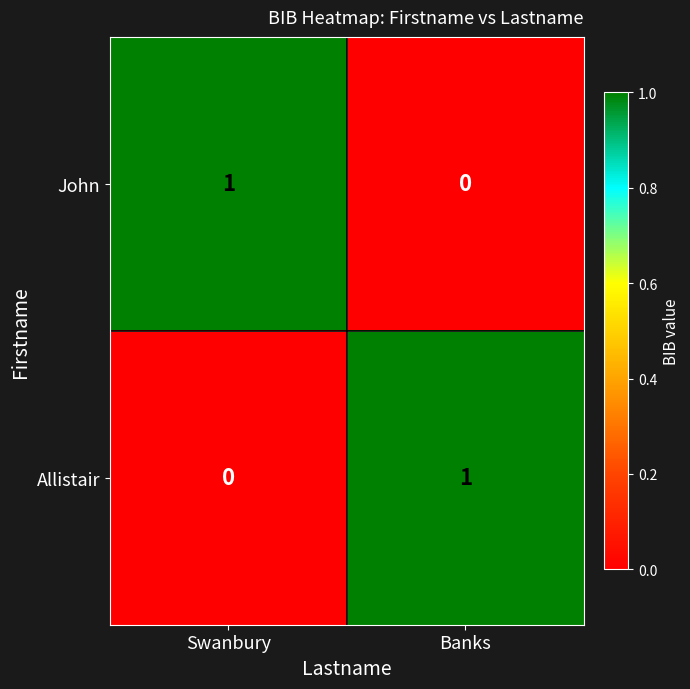

The Allistair series shows 1 at Banks. True or false?

True